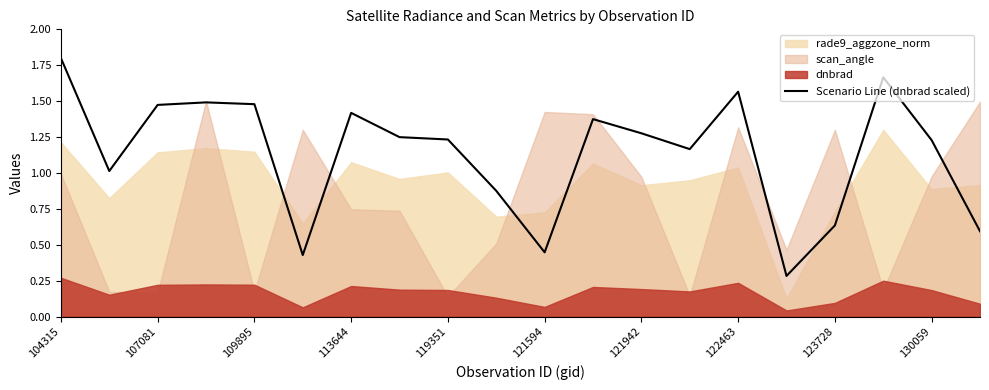

The Scenario Line (dnbrad scaled) series shows 2.2 at 109895. True or false?

False